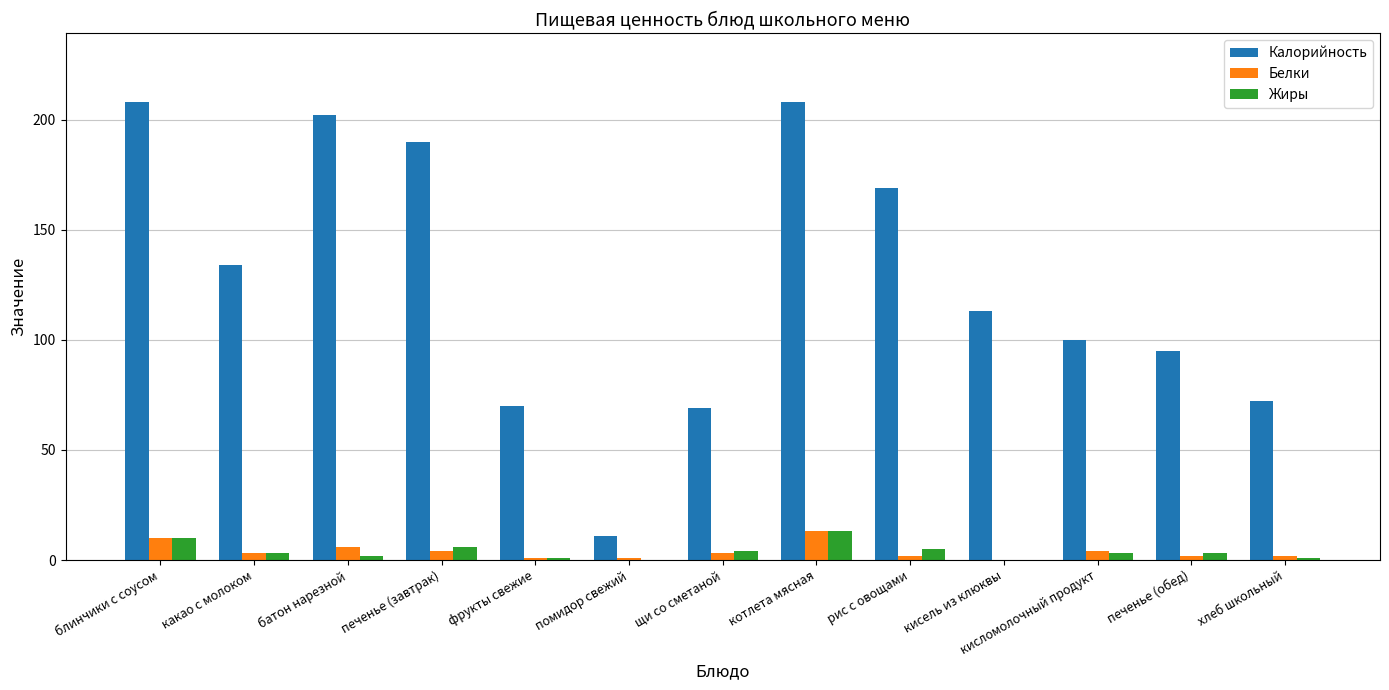

Where is Белки nearest to the value 6?

батон нарезной